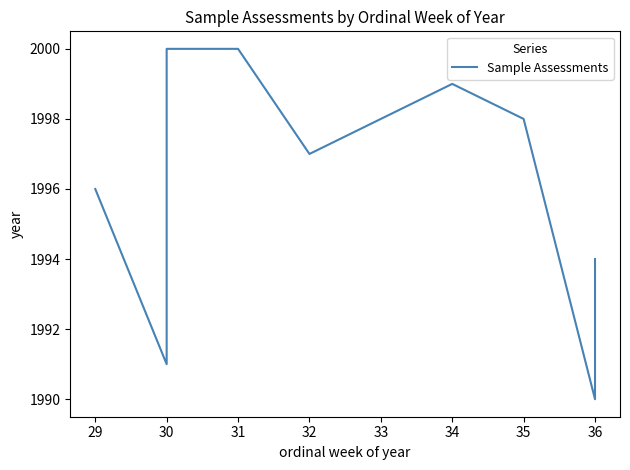

What is the minimum value shown in the chart?

1990